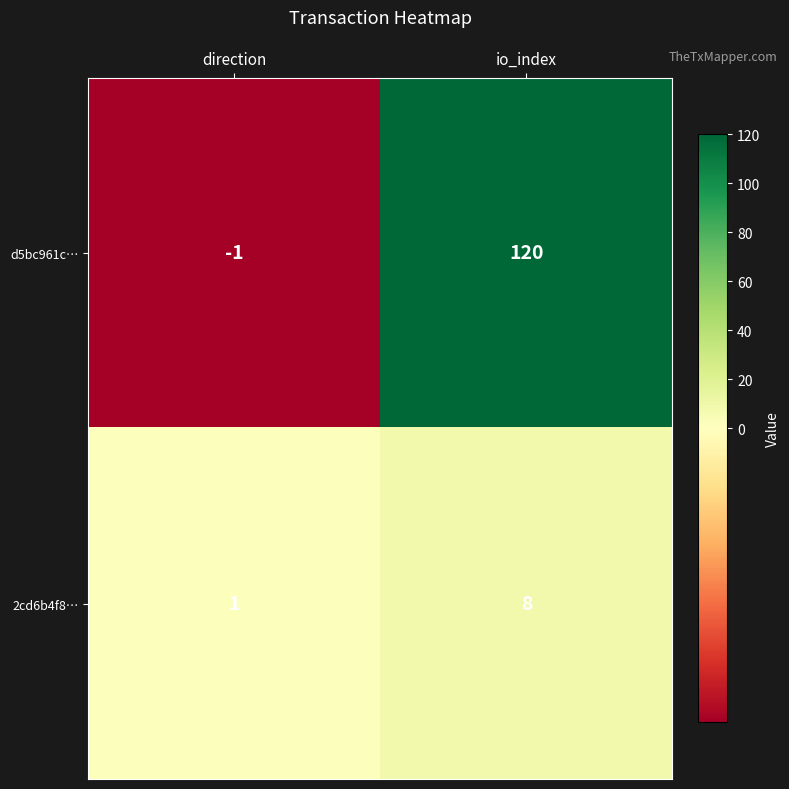

Is it true that d5bc961c… equals -1 at direction?

True